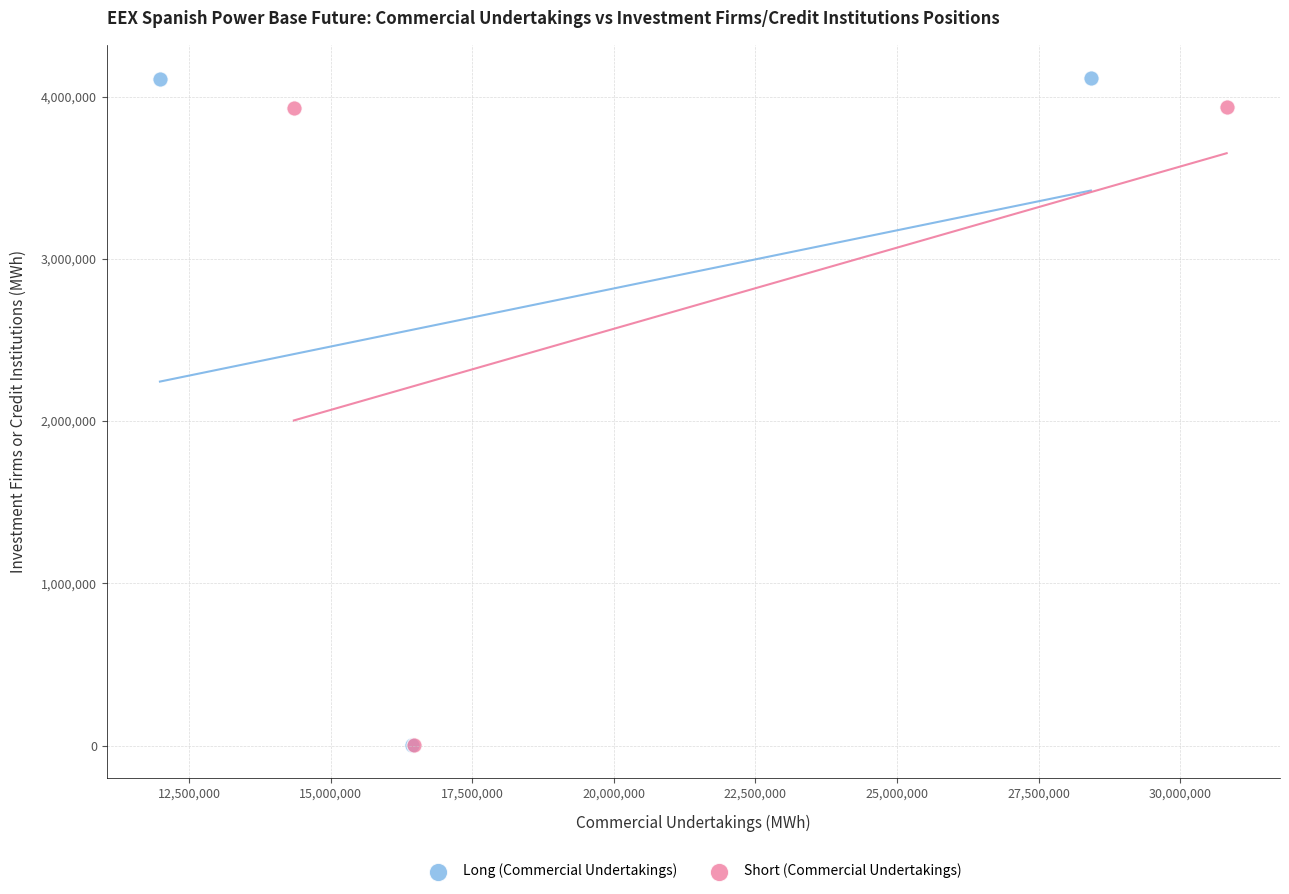

Which series has the largest Y range (max minus min)?

Long (Commercial Undertakings)